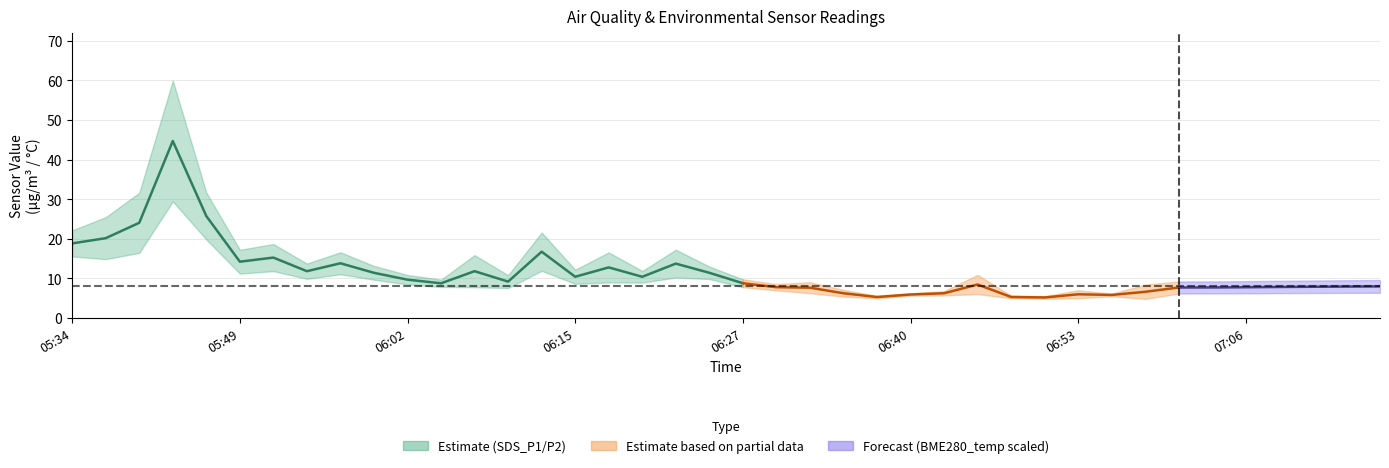

At how many categories does at least one series exceed 57?

1